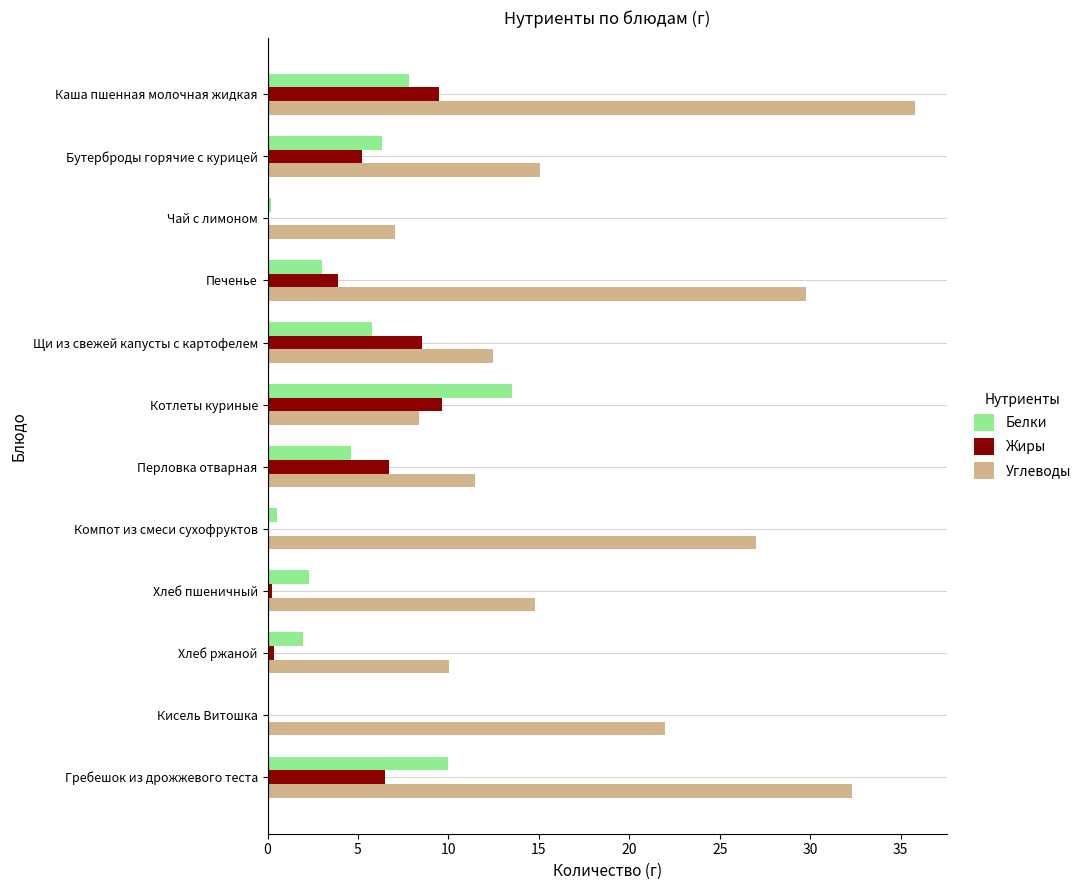

What is the sum of all Углеводы values?

226.0